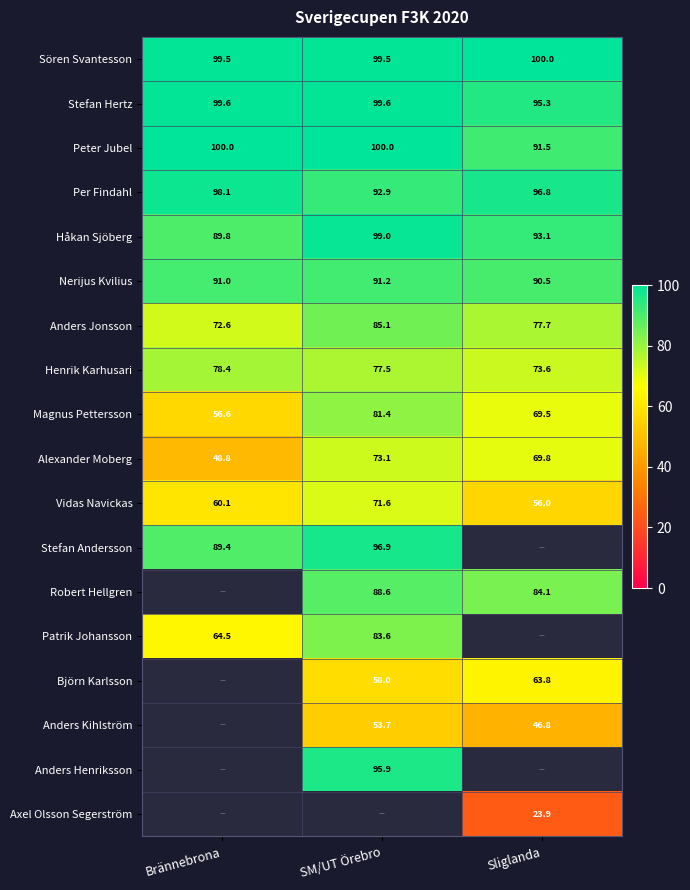

At which label does Alexander Moberg reach its minimum?

Brännebrona